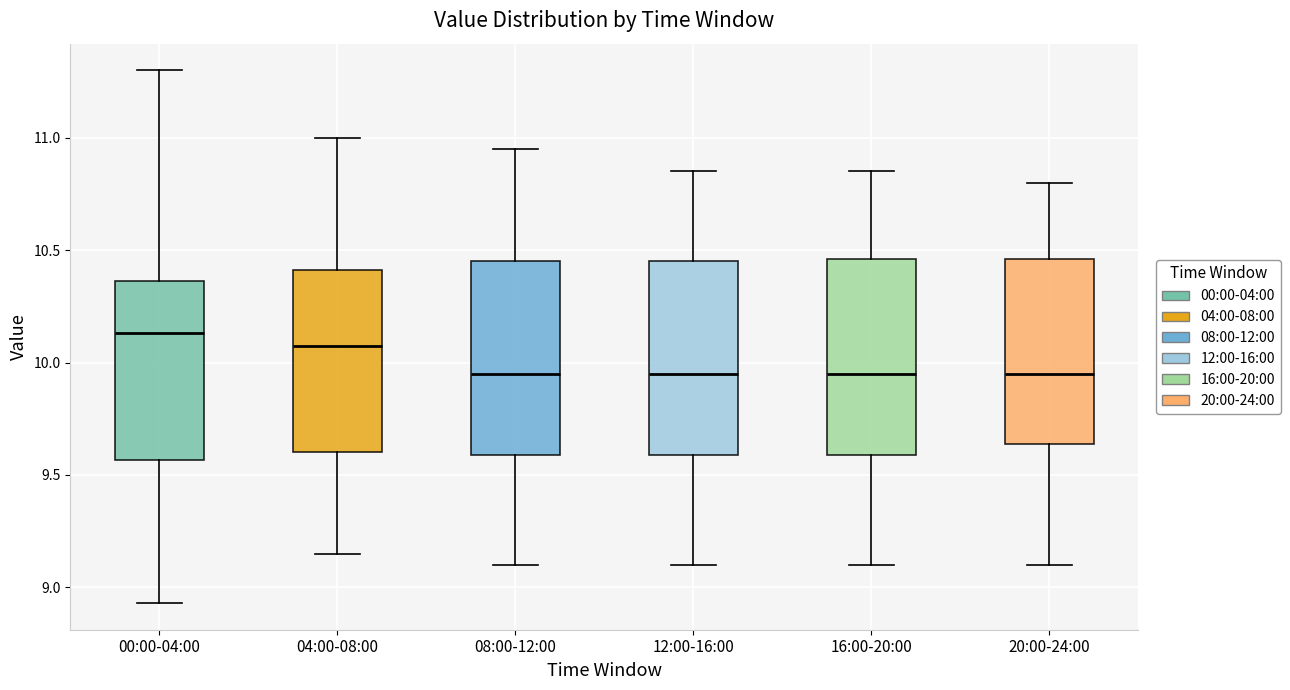

Reading left to right, transcribe this box plot: for each box, give where its median line is, the range the box spans, and where its two whiskers end, as read against the y-axis. The values are not printed on the chart, so give them approximately, as read against the axis.

00:00-04:00: median 10.15, box 9.55 to 10.35, whiskers 8.95 to 11.30
04:00-08:00: median 10.10, box 9.60 to 10.40, whiskers 9.15 to 11.00
08:00-12:00: median 9.95, box 9.60 to 10.45, whiskers 9.10 to 10.95
12:00-16:00: median 9.95, box 9.60 to 10.45, whiskers 9.10 to 10.85
16:00-20:00: median 9.95, box 9.60 to 10.45, whiskers 9.10 to 10.85
20:00-24:00: median 9.95, box 9.65 to 10.45, whiskers 9.10 to 10.80